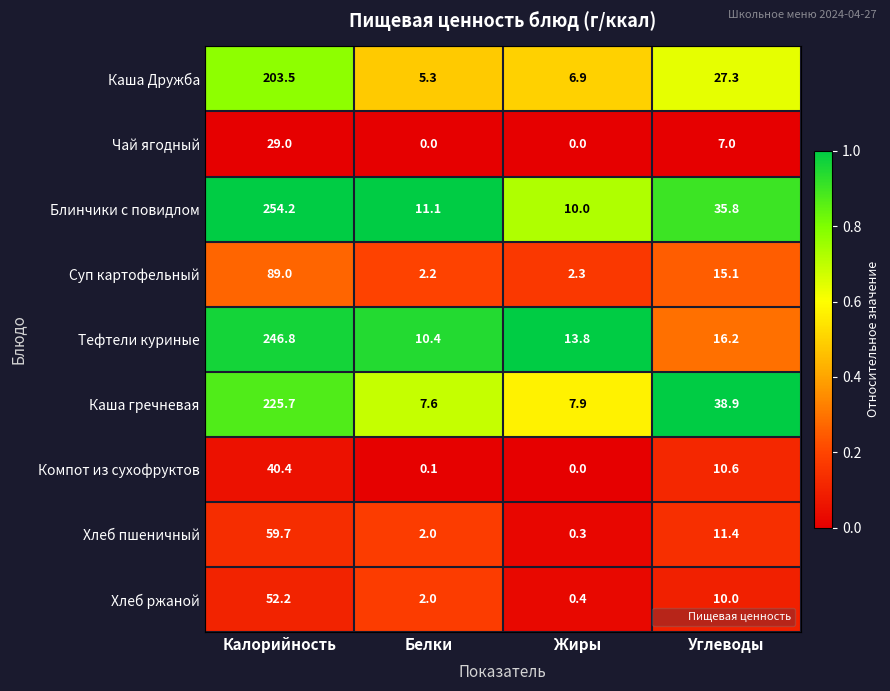

List the series in order of their peak value, lowest first.

Чай ягодный, Компот из сухофруктов, Хлеб ржаной, Хлеб пшеничный, Суп картофельный, Каша Дружба, Каша гречневая, Тефтели куриные, Блинчики с повидлом